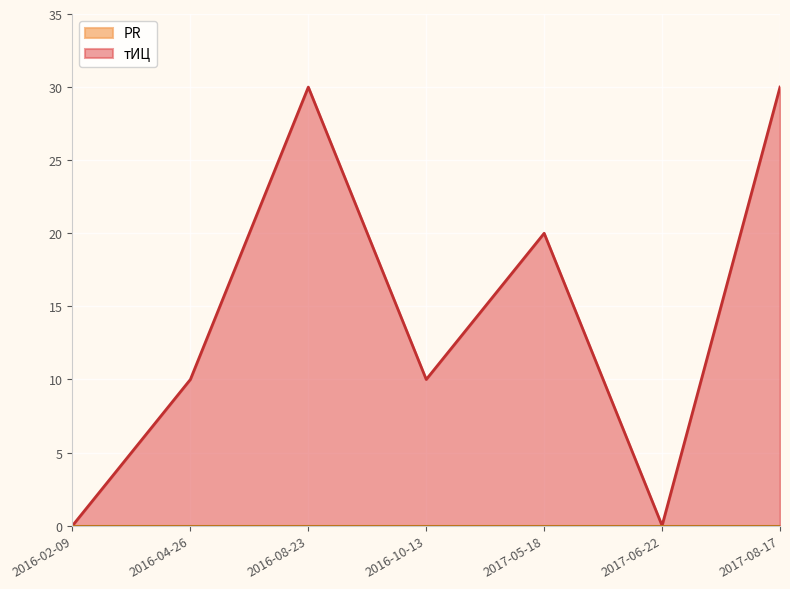

True or false: PR and тИЦ cross at least once.

False